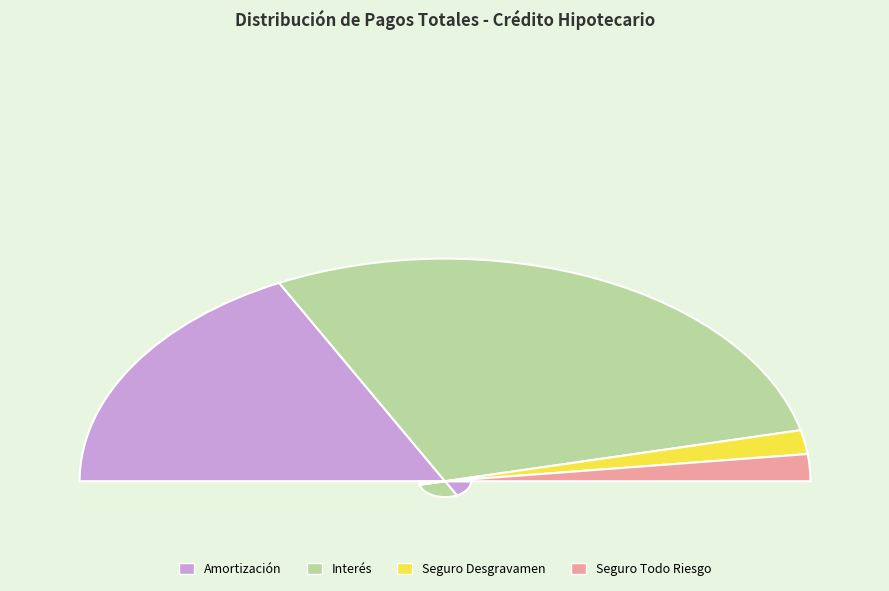

To the nearest percent, what is the difference between the largest and smallest slice percentages?

54%